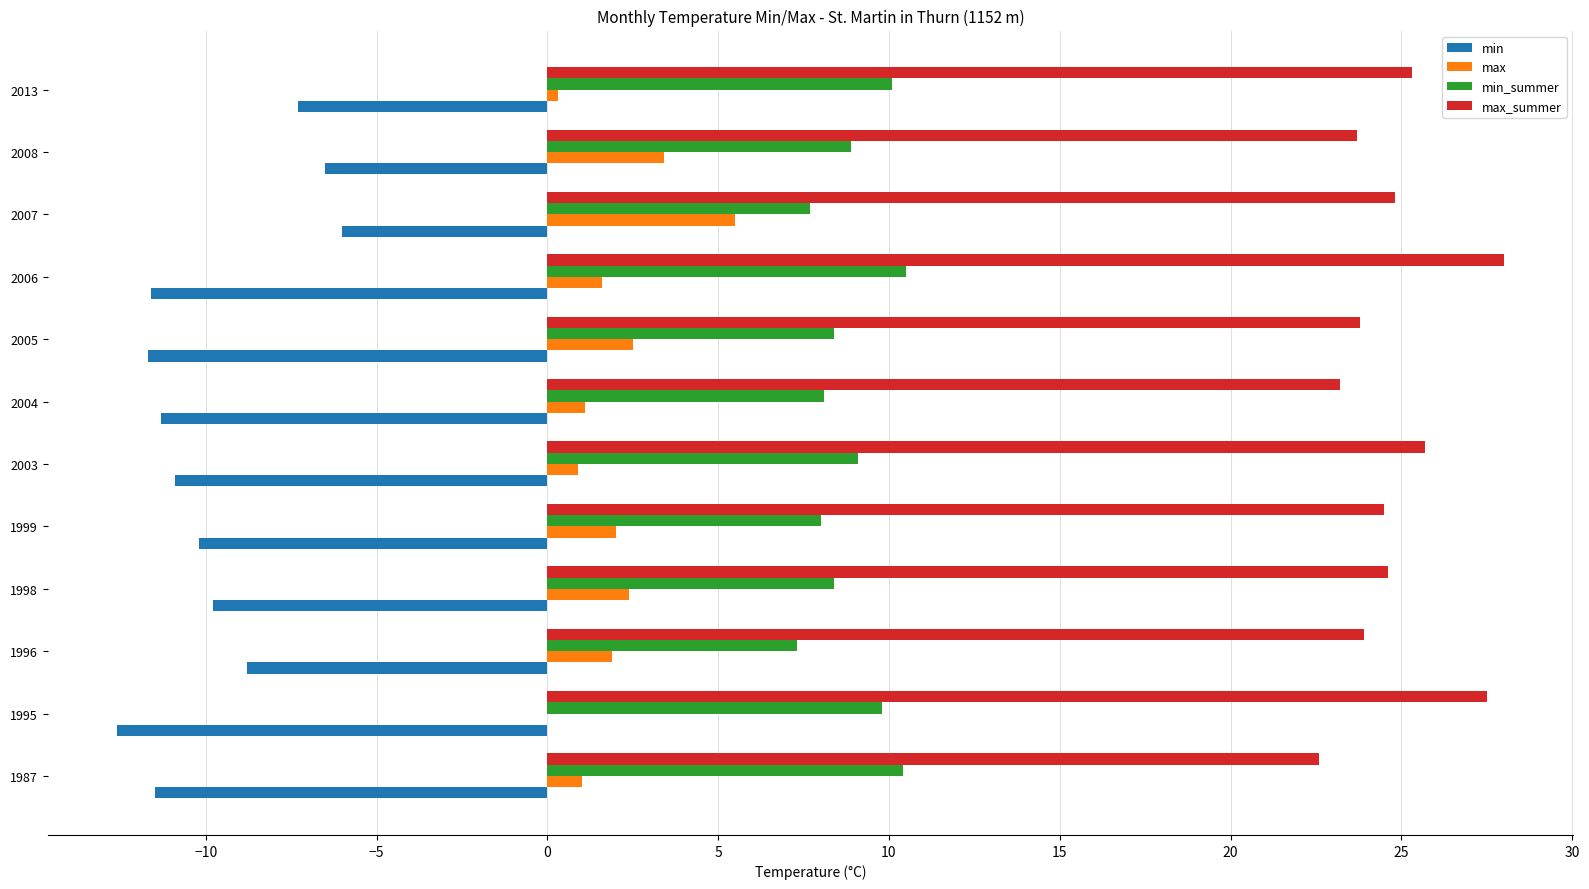

Which series has the largest total across all categories?

max_summer